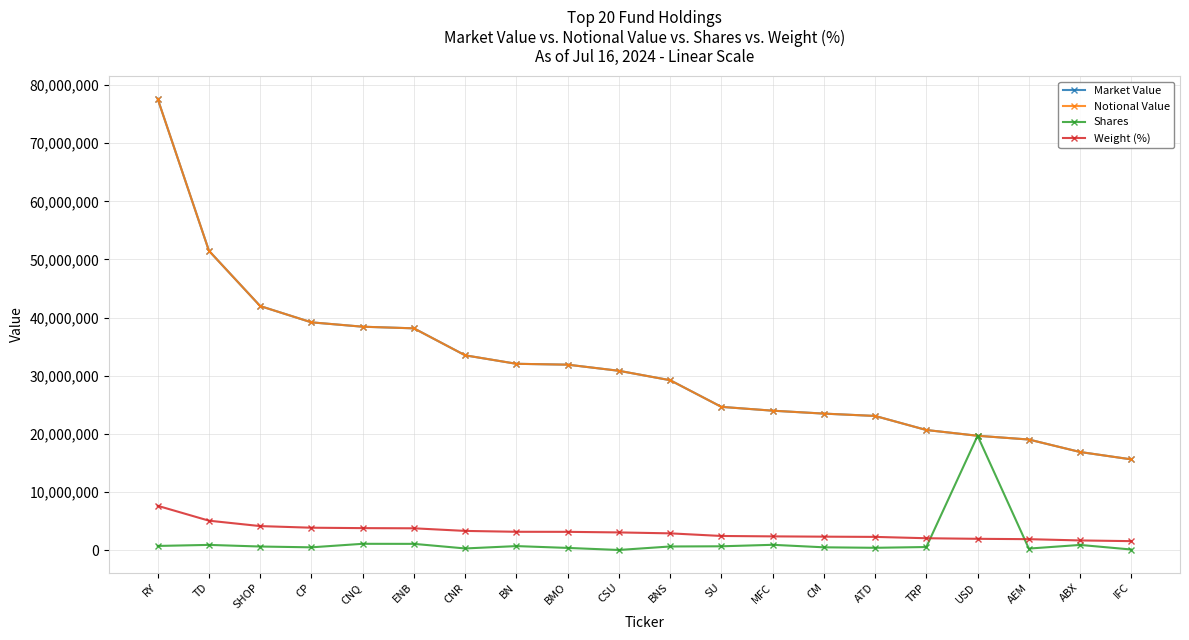

True or false: Market Value and Notional Value cross at least once.

False